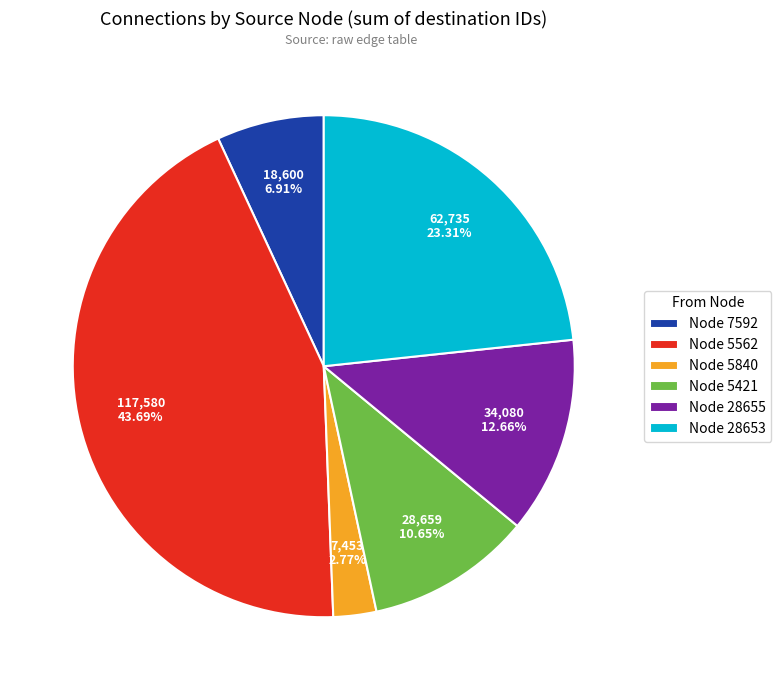

How many segments does this pie chart have?

6